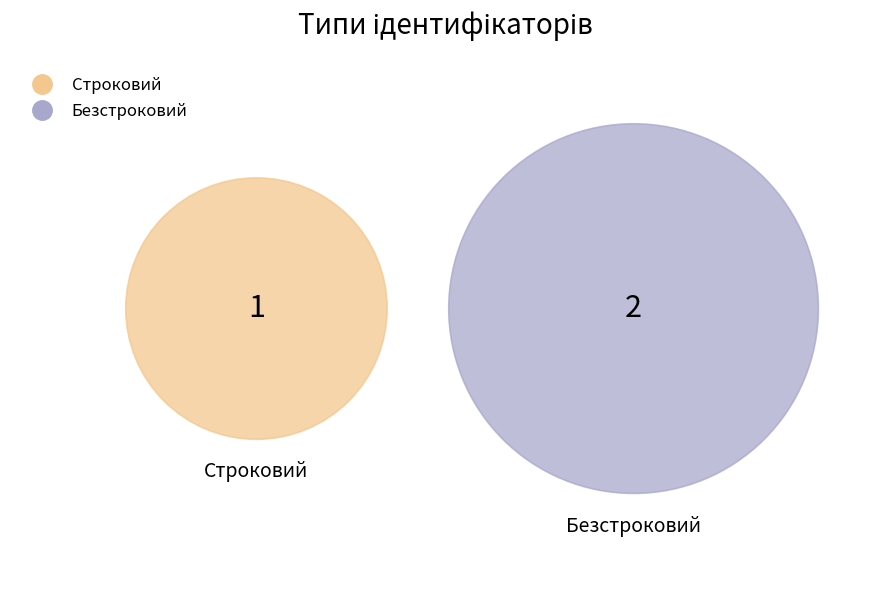

What portion of the pie excludes Безстроковий?

33.3%